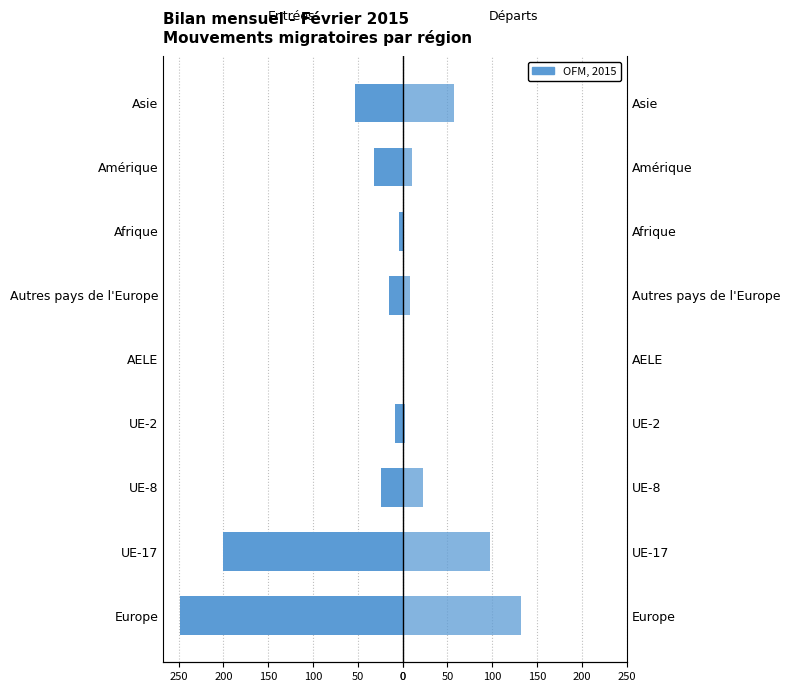

What is the difference between the second highest and minimum values in the Total entrées series?

244